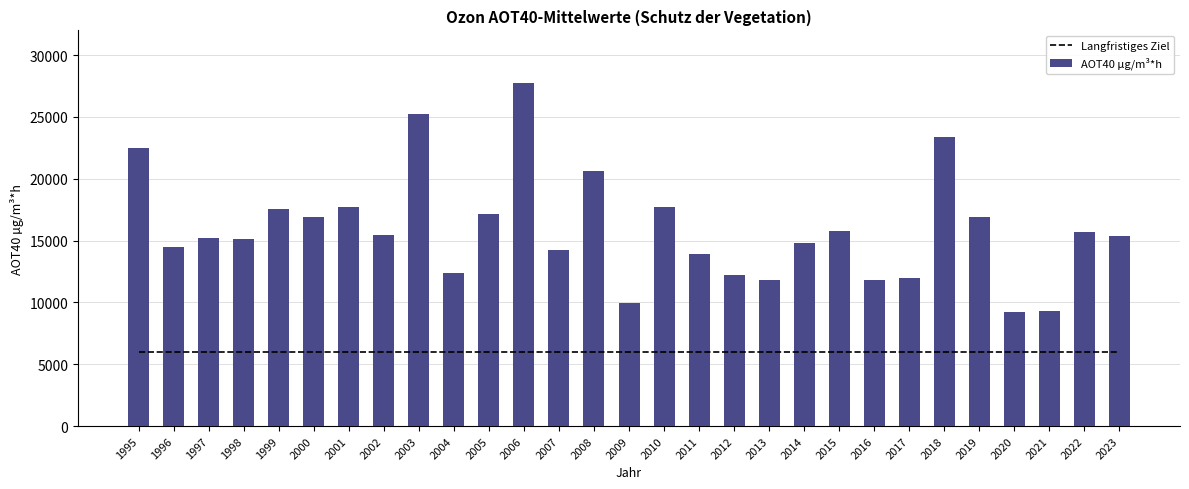

Where is AOT40 µg/m³*h nearest to the value 18489?

2001